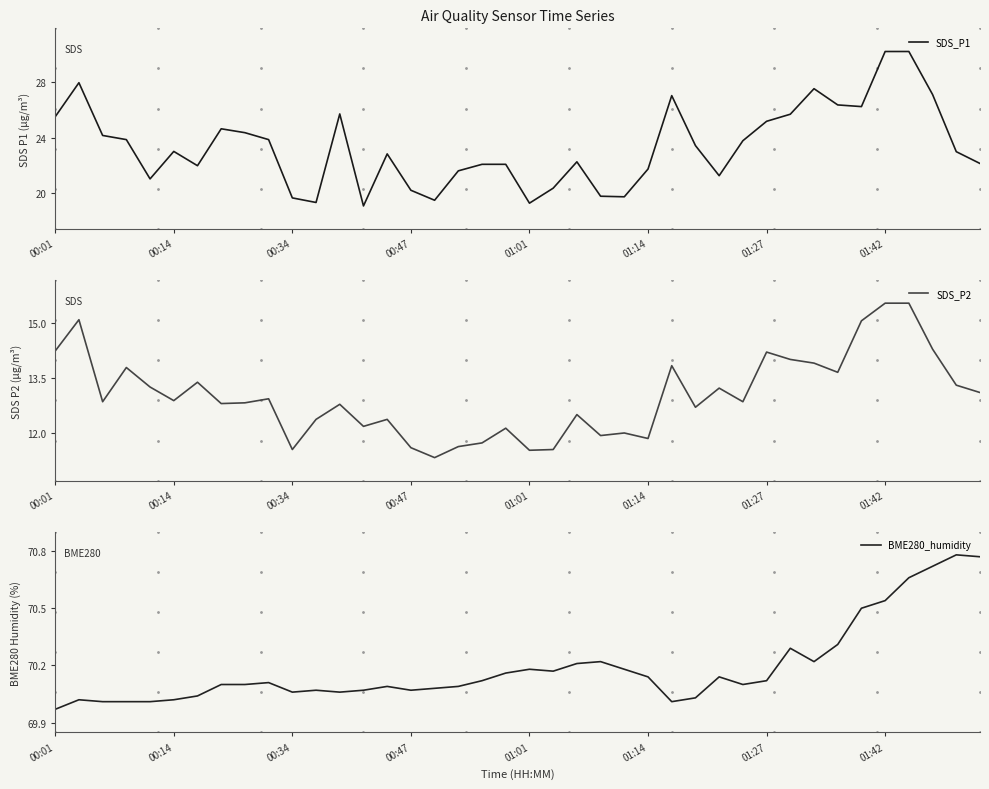

What is the difference between the maximum and minimum values in the BME280_humidity series?

0.8